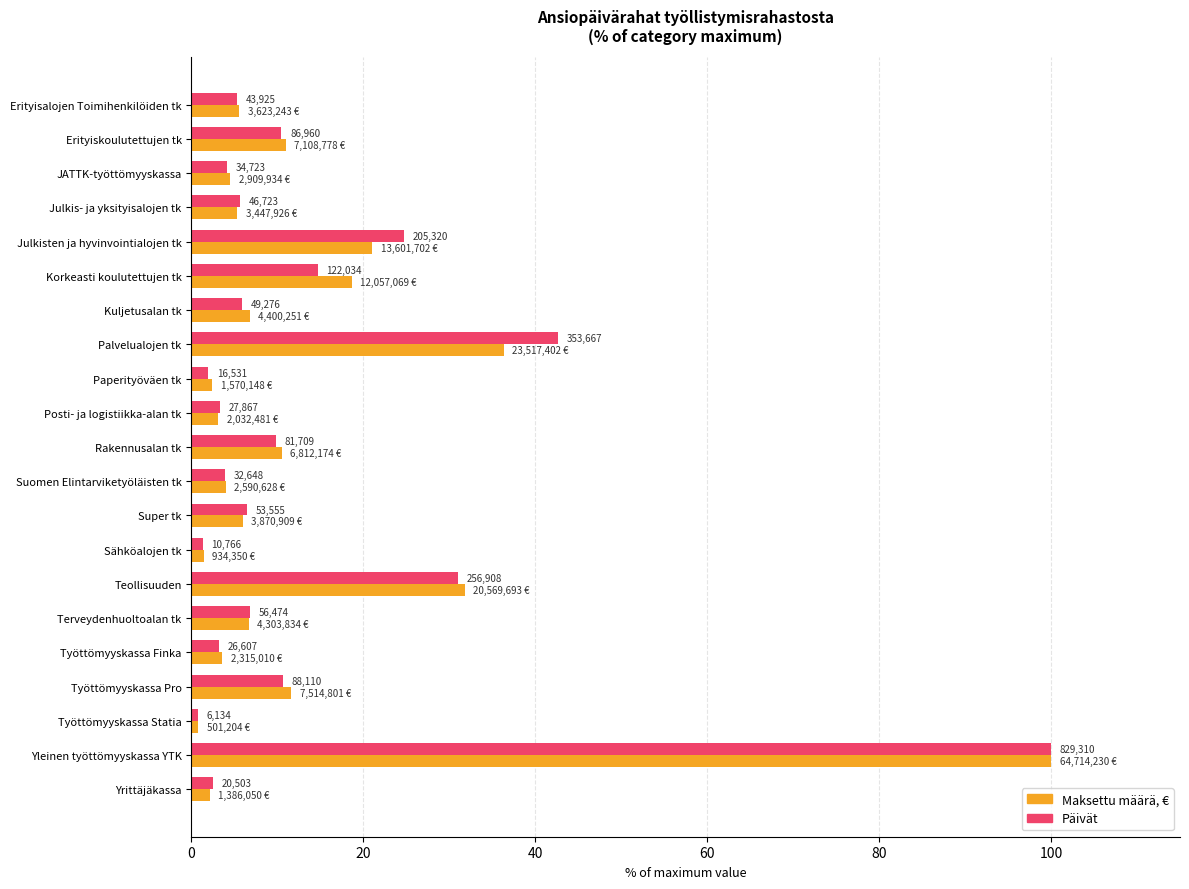

What are all the series names shown in the legend?

Maksettu määrä, €, Päivät